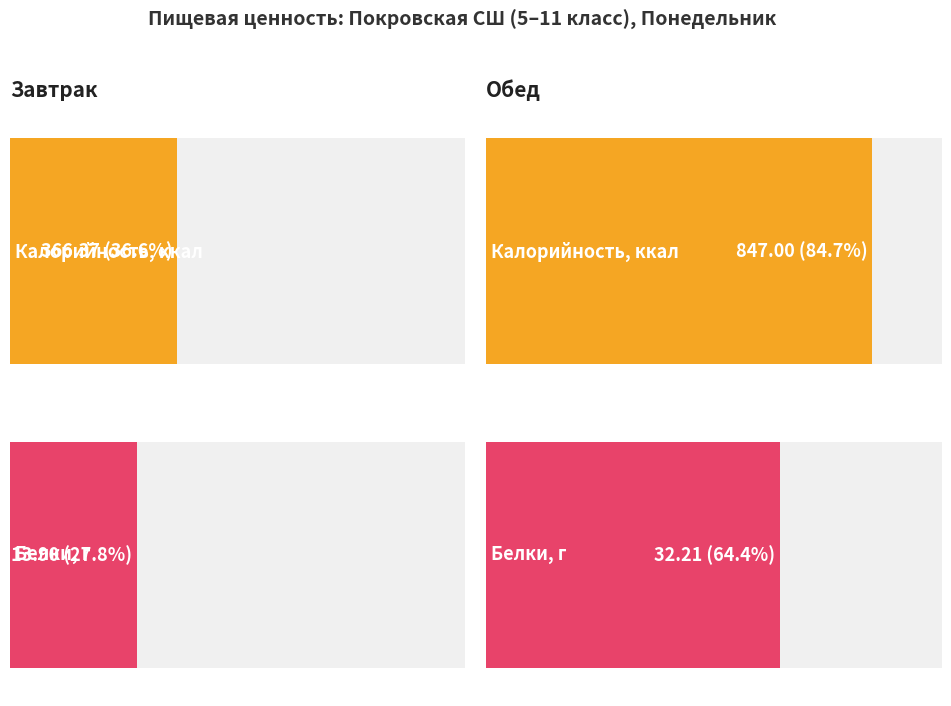

List the labels in order of Жиры value, largest first.

Обед, Завтрак